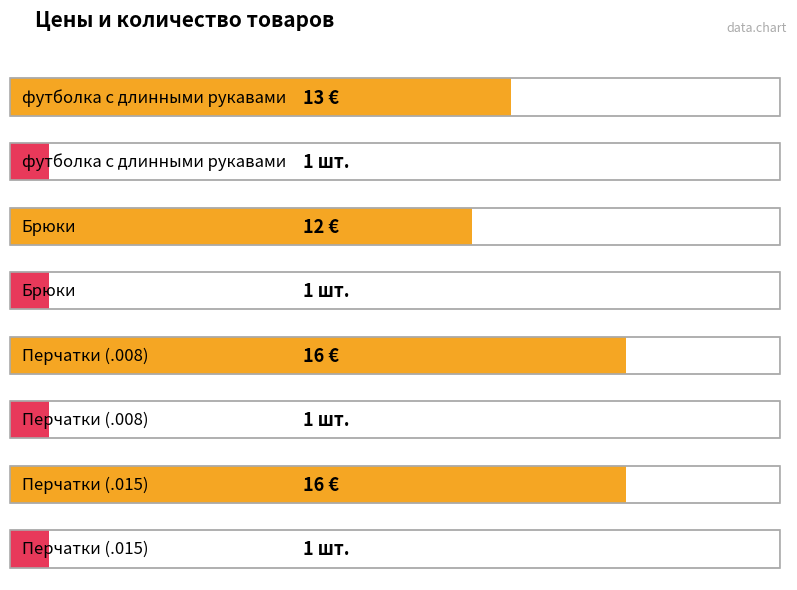

Which series has the widest spread of values?

Цена из прайса в евро